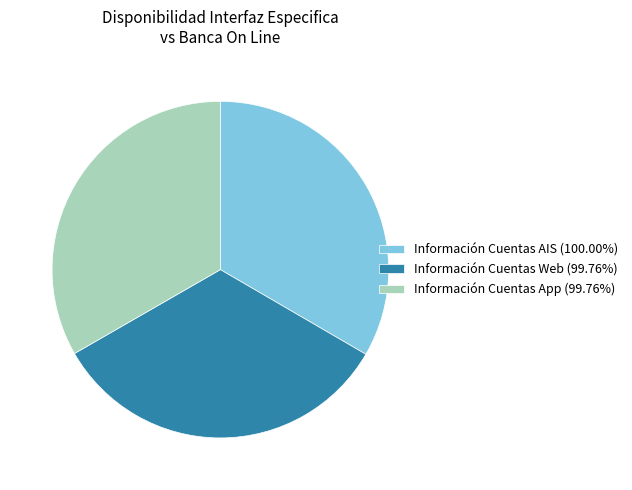

Combined, do Información Cuentas Web (99.76%) and Información Cuentas AIS (100.00%) account for over 50%?

Yes